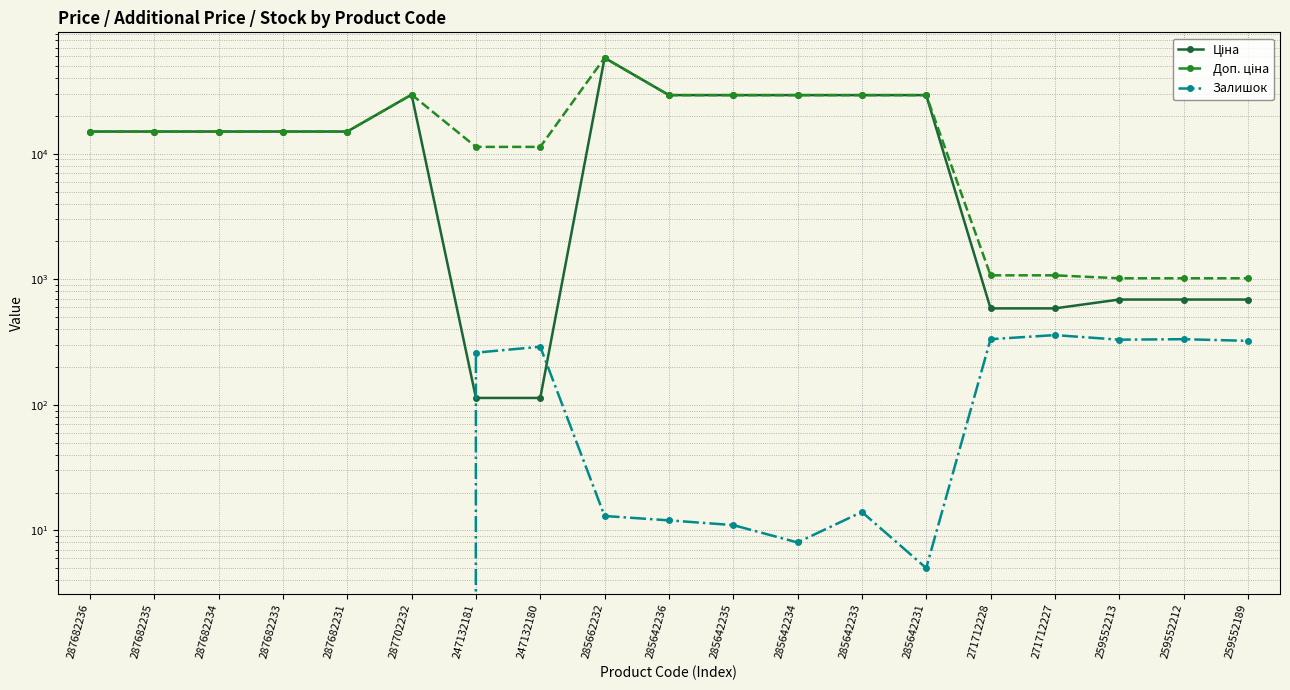

True or false: Залишок and Доп. ціна intersect in this chart.

False